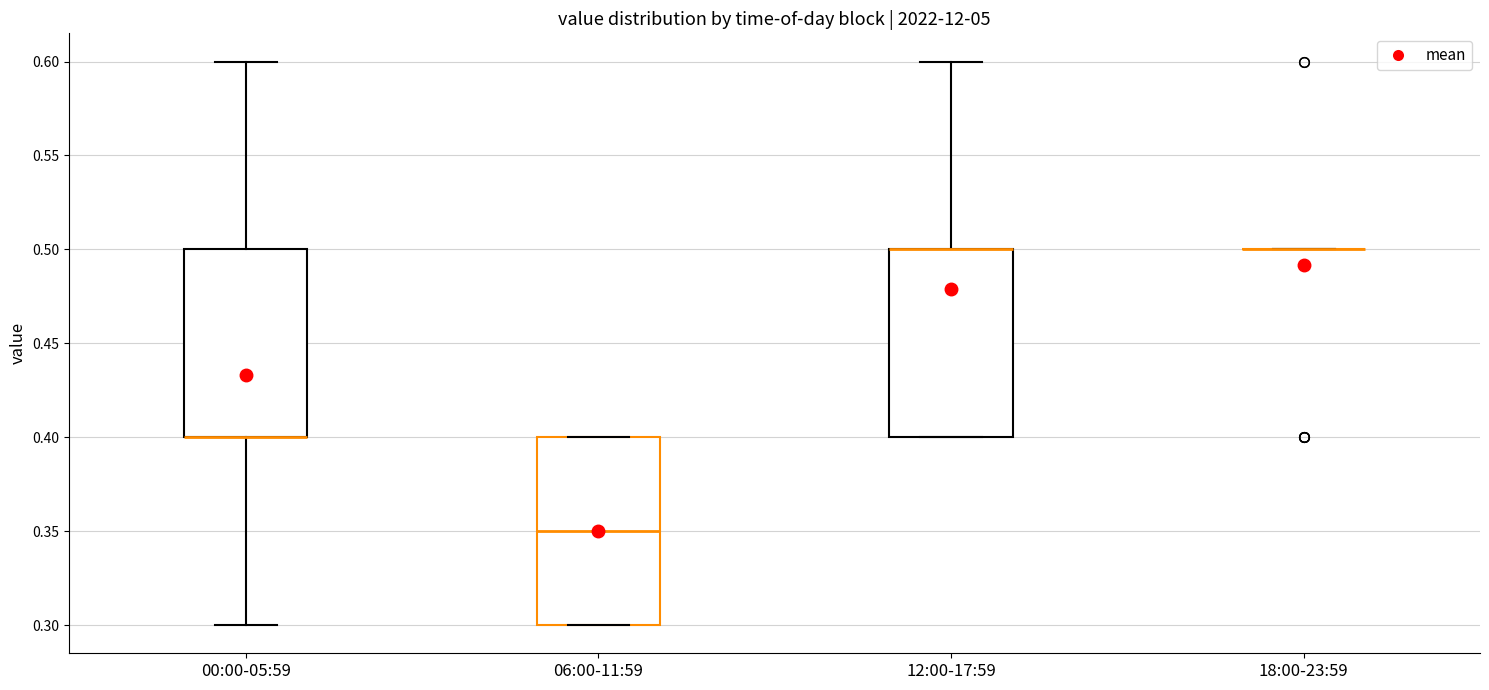

Reading left to right, read every box against the y-axis: the position of its median line, the range the box covers, and the ends of its whiskers. The values are not printed on the chart, so give them approximately, as read against the axis.

00:00-05:59: median 0.40 (drawn on the box's lower edge), box 0.40 to 0.50, whiskers 0.30 to 0.60
06:00-11:59: median 0.35, box 0.30 to 0.40, whiskers 0.30 to 0.40
12:00-17:59: median 0.50 (drawn on the box's upper edge), box 0.40 to 0.50, whiskers 0.40 to 0.60
18:00-23:59: box collapsed to a line at 0.50, whiskers 0.50 to 0.50